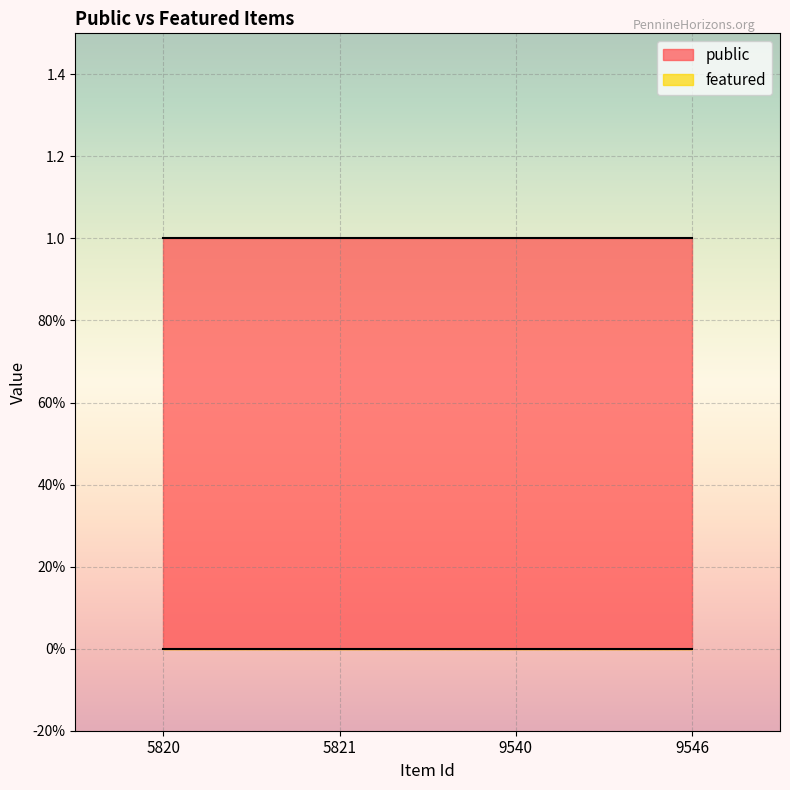

Which series has the widest spread of values?

public